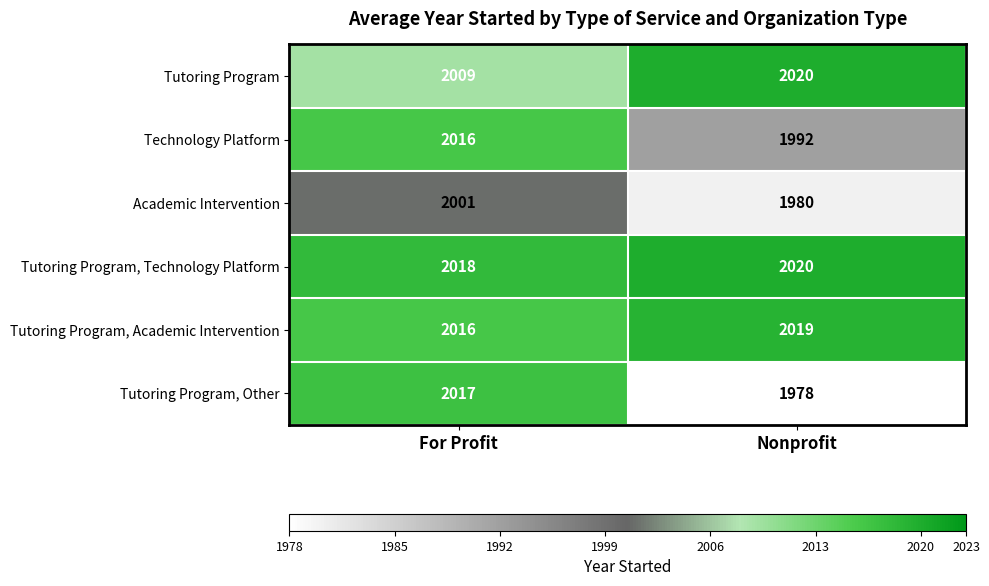

What is the smallest value displayed?

1978